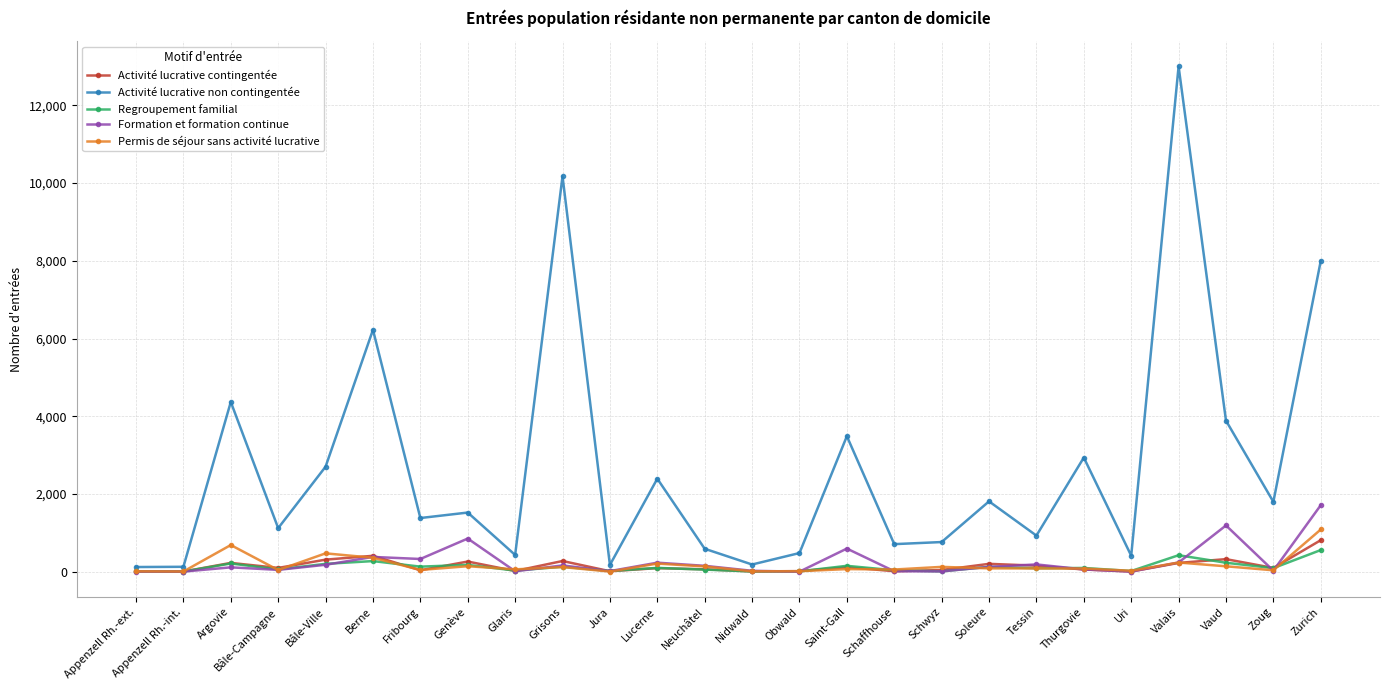

True or false: Formation et formation continue has more than 1 interior local peaks.

True